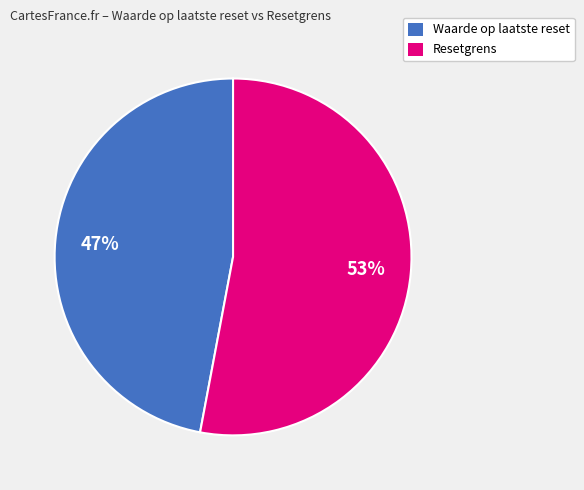

To the nearest percent, what is the difference between the largest and smallest slice percentages?

6%